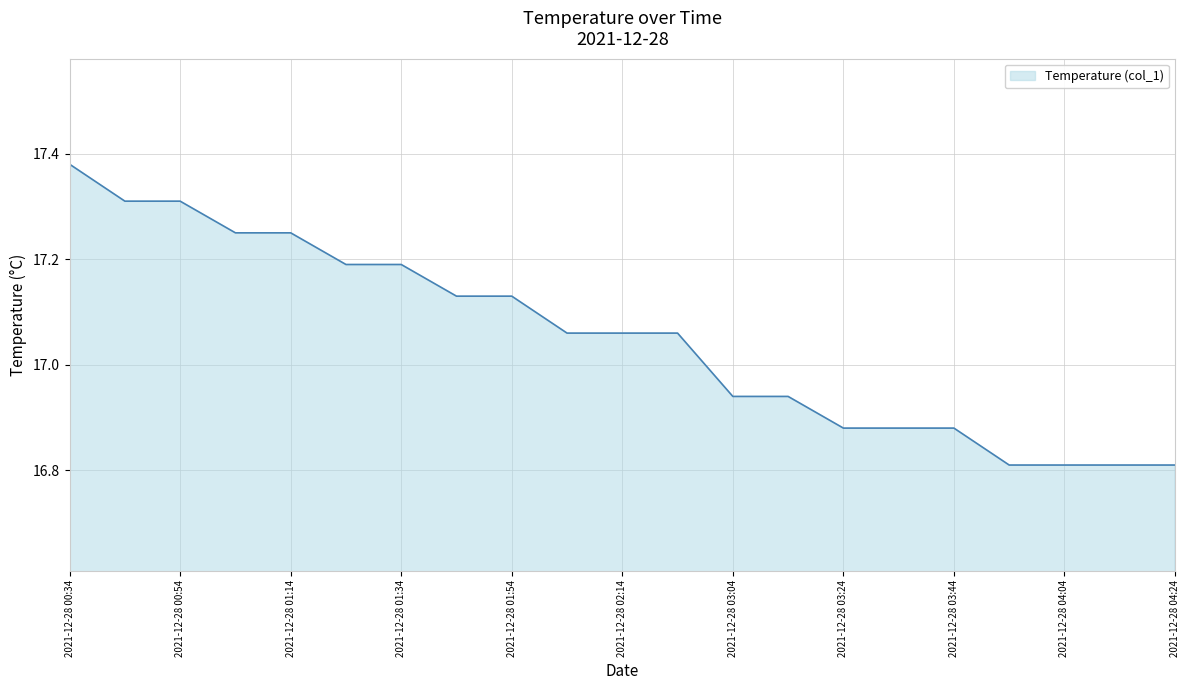

What is the difference between the maximum and minimum values?

0.6